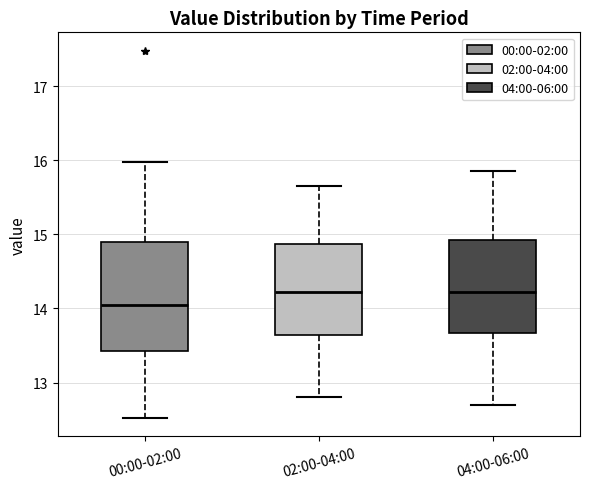

Which box is the tallest, from its lower edge to its upper edge?

00:00-02:00